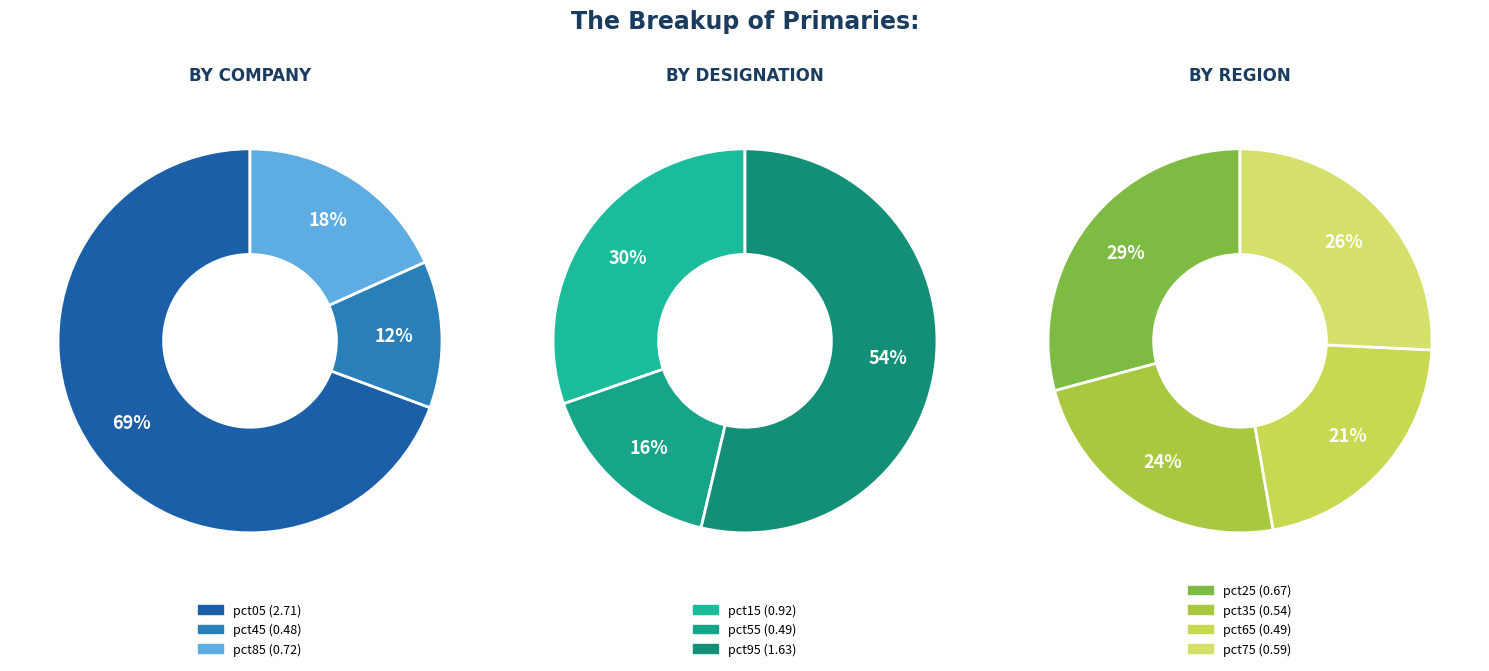

Which slice is the smallest?

pct45